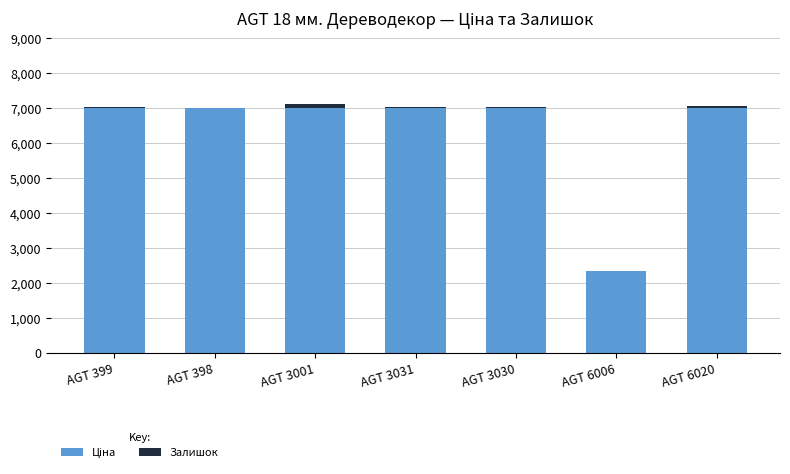

Count the number of categories in the chart.

7